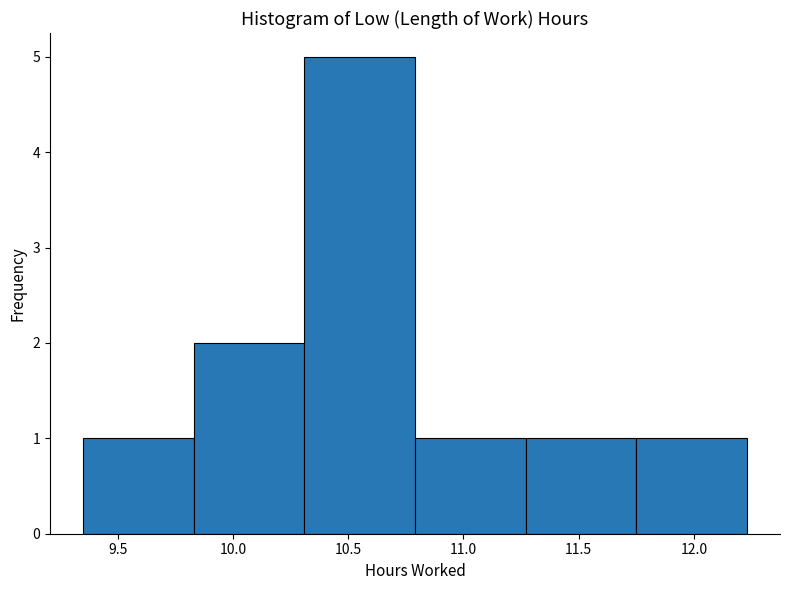

Reading left to right, list every bar in this chart as the range it spans on the x-axis followed by its height. Neither the bar edges nor the heights are printed on the chart, so give them approximately, as read against the axes.

9.35 to 9.83: 1
9.83 to 10.31: 2
10.31 to 10.79: 5
10.79 to 11.27: 1
11.27 to 11.75: 1
11.75 to 12.23: 1